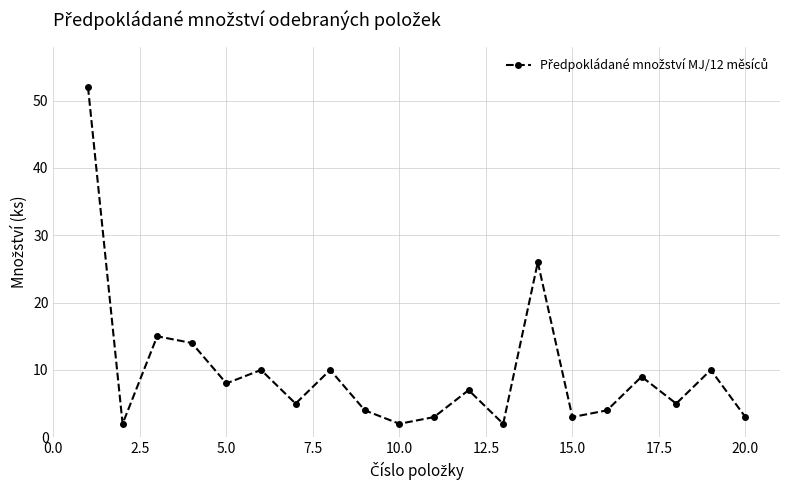

Does the chart display data point markers on the line(s)?

Yes